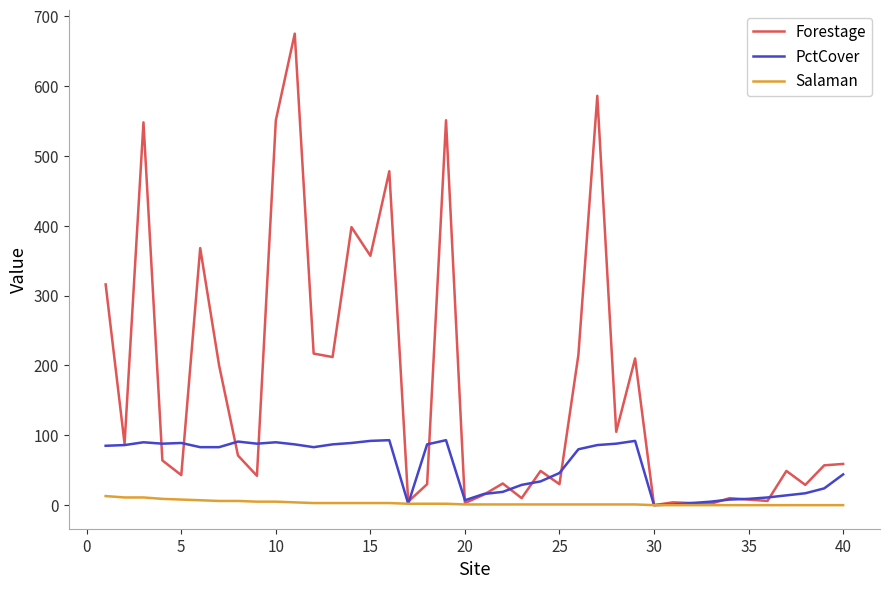

Rank the series by their maximum value, from lowest to highest.

Salaman, PctCover, Forestage